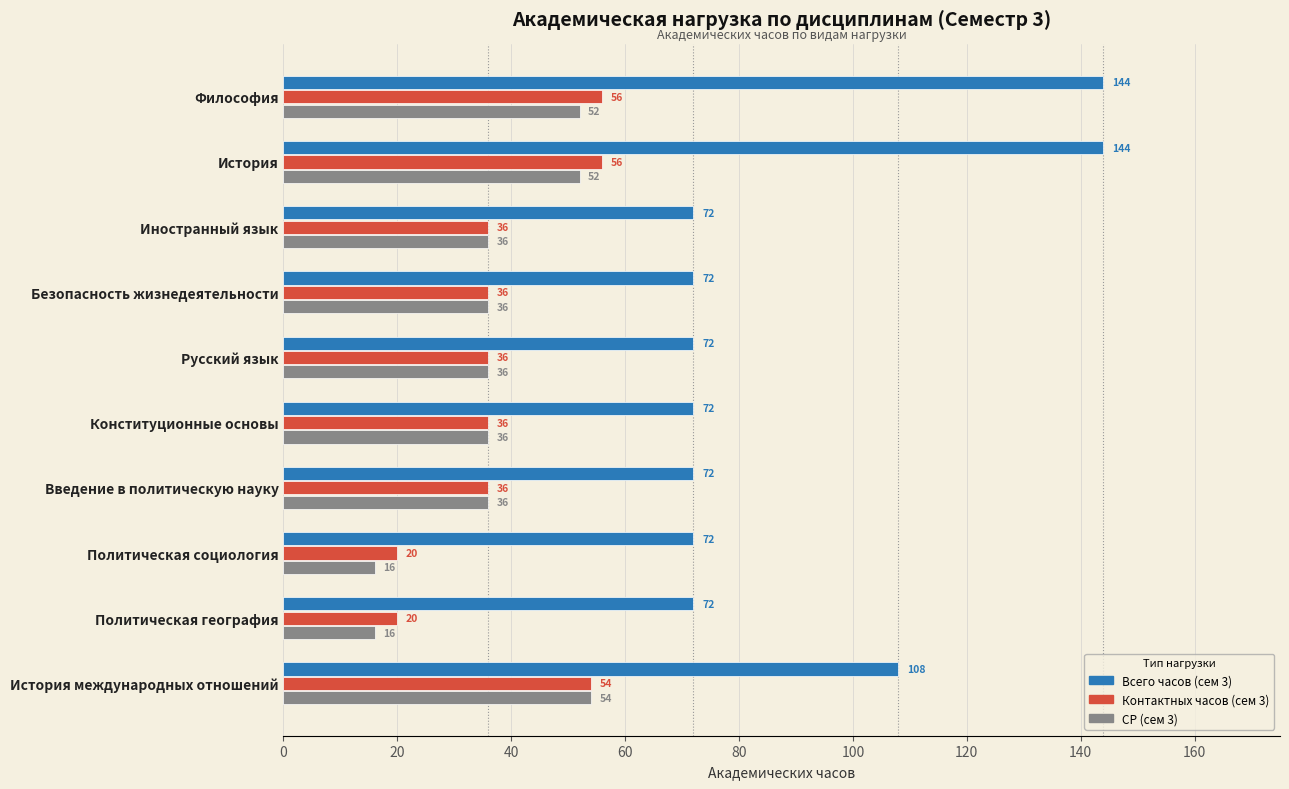

What is the difference between the Контактных часов (сем 3) values at Политическая социология and Философия?

36